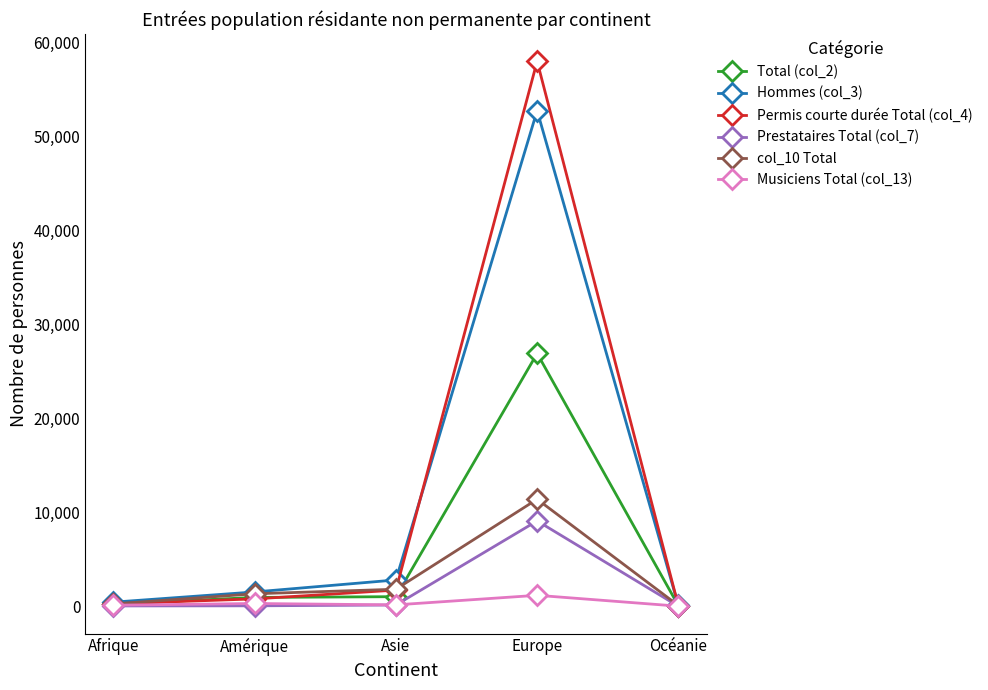

What is the highest value of the Total (col_2) series?

26891